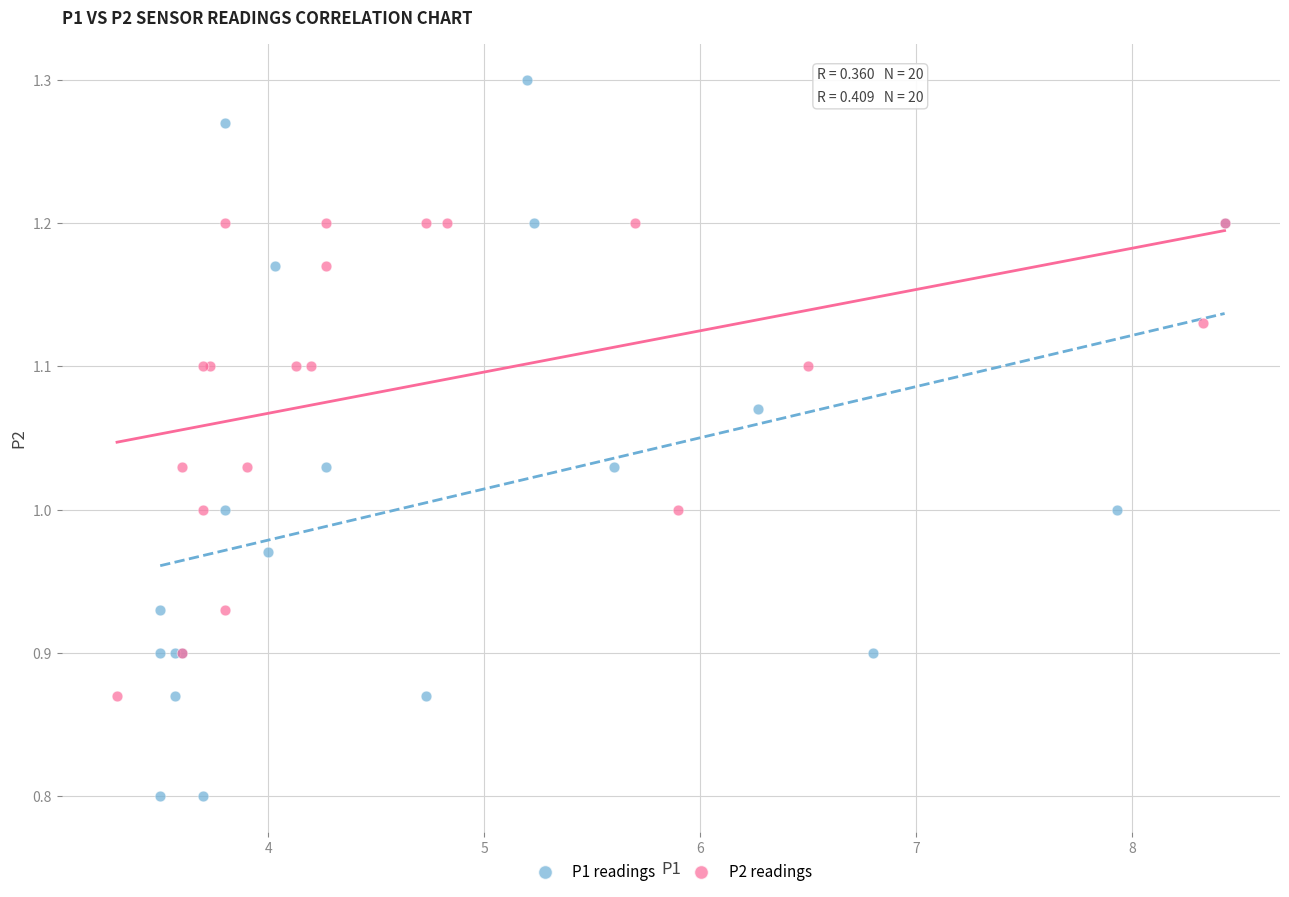

Which series contains the highest Y value?

P1 readings